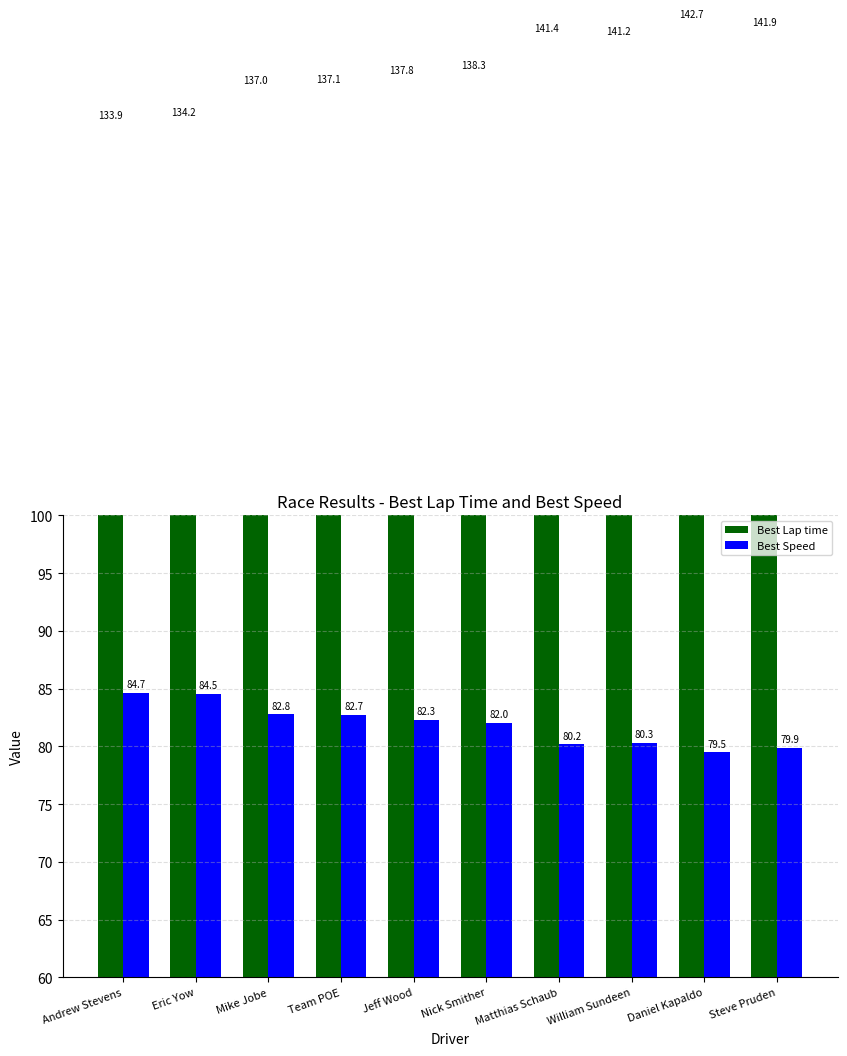

What position from the right is William Sundeen?

3